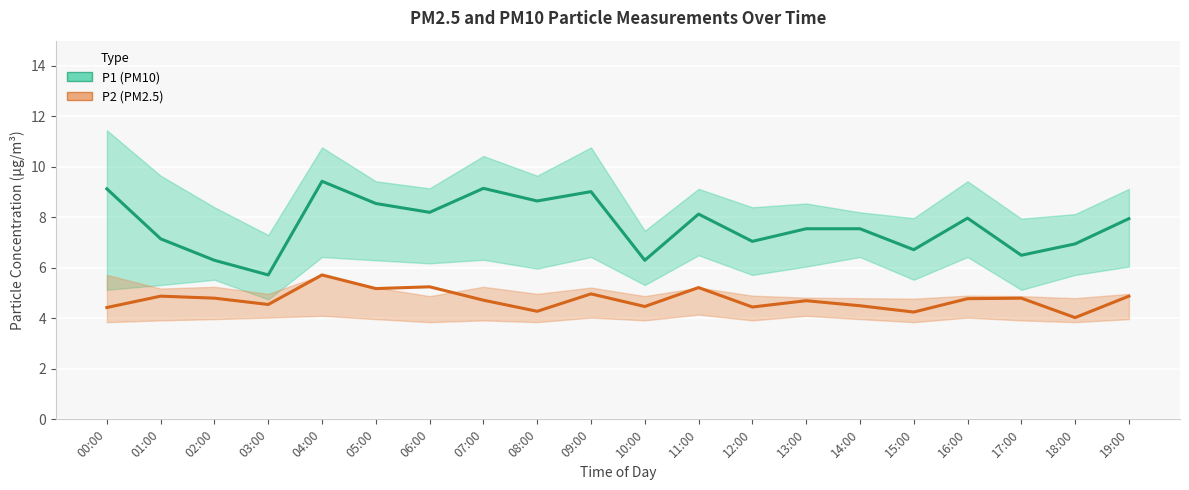

True or false: P2 (PM2.5) has a value of 6.2 at 12:00.

False